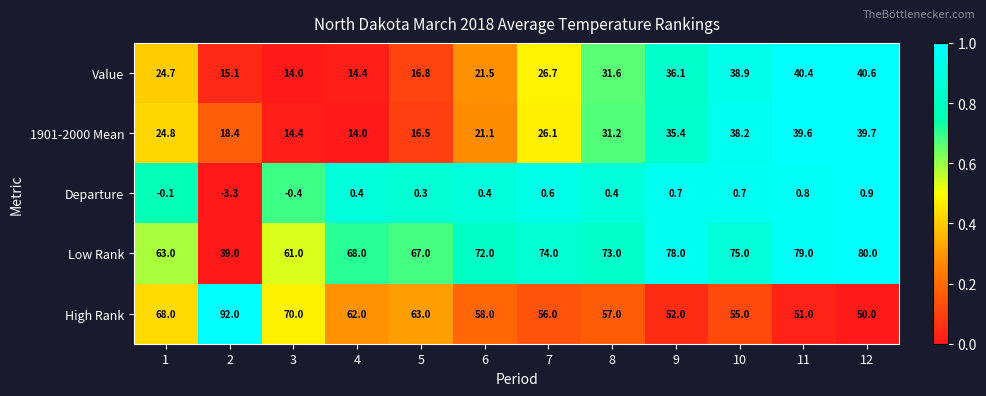

At which category is the sum across all series the highest?

12